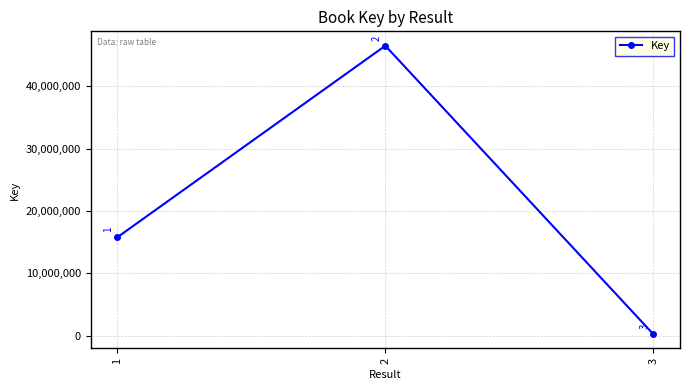

What is the difference between the maximum and minimum values?

46214506